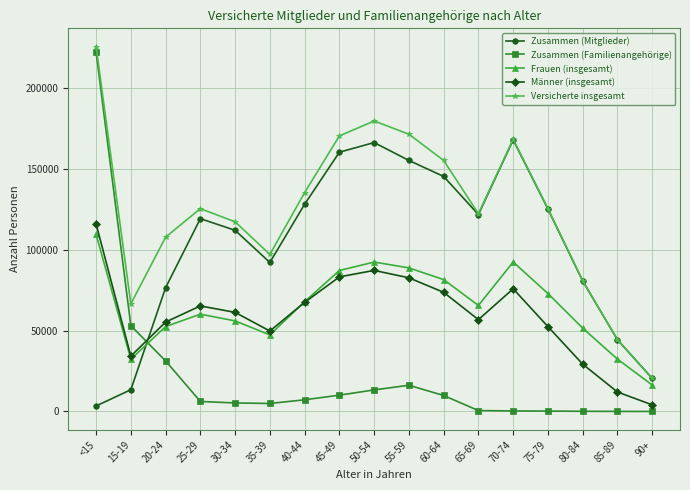

What are all the series names shown in the legend?

Zusammen (Mitglieder), Zusammen (Familienangehörige), Frauen (insgesamt), Männer (insgesamt), Versicherte insgesamt